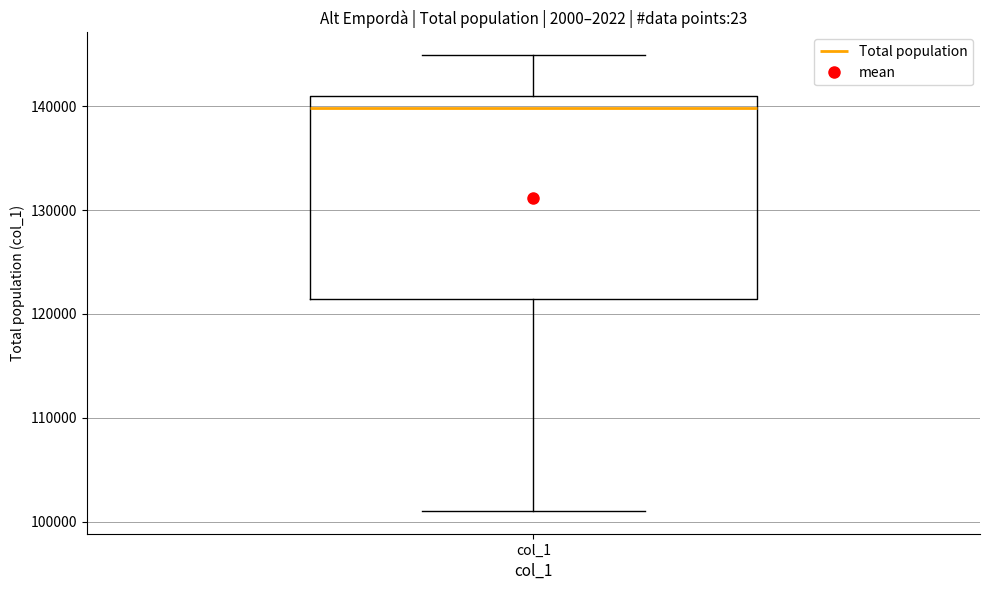

Read this box plot against the y-axis: the position of the median line, the range covered by the box, and the ends of both whiskers. The values are not printed on the chart, so give them approximately, as read against the axis.

median 140000, box 121000 to 141000, whiskers 101000 to 145000